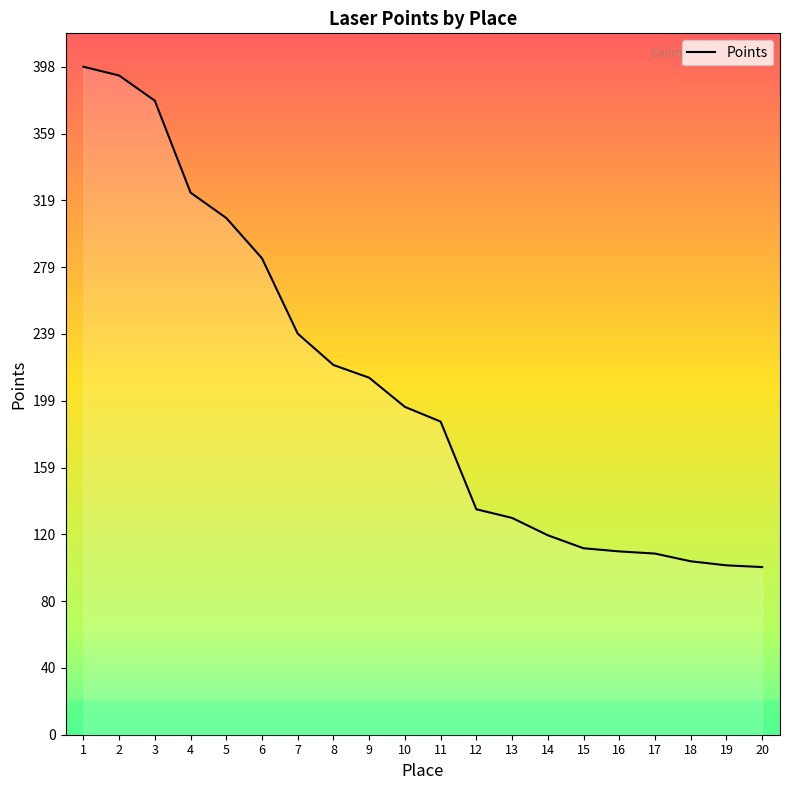

Which category has the highest value across all series?

1